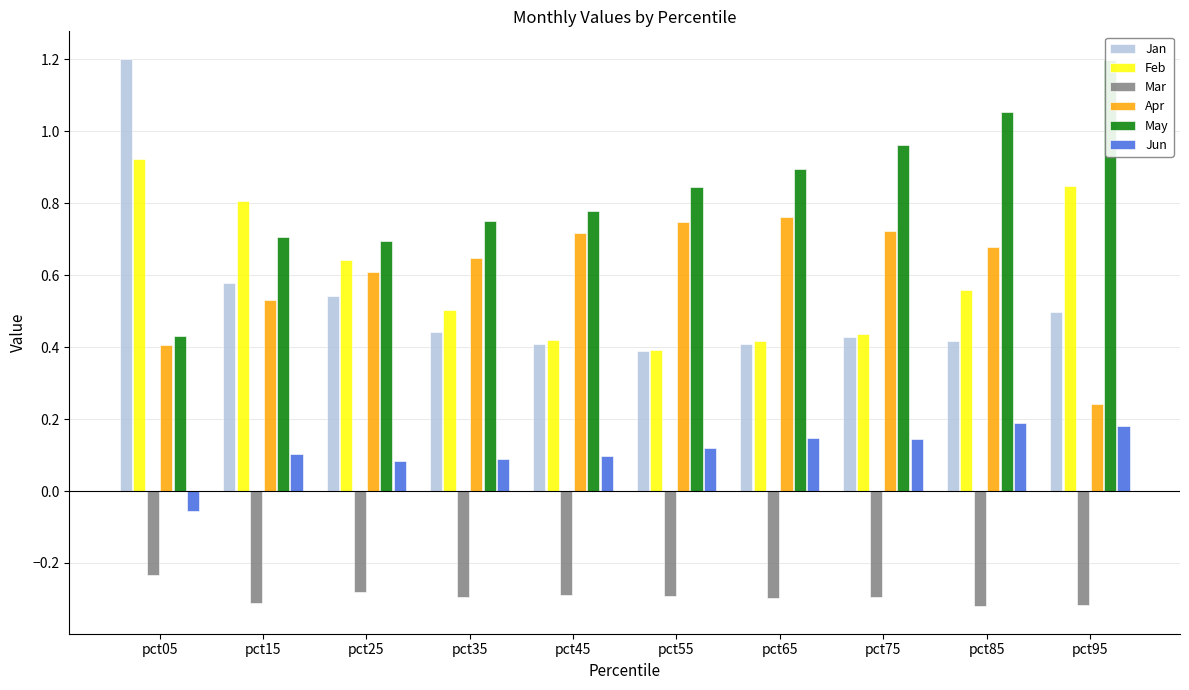

What are all the series names shown in the legend?

Jan, Feb, Mar, Apr, May, Jun